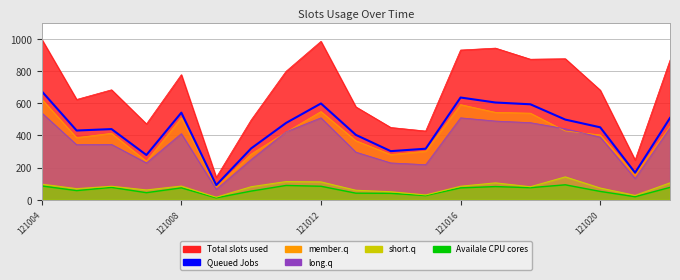

The value at 121012 is 853. True or false?

False